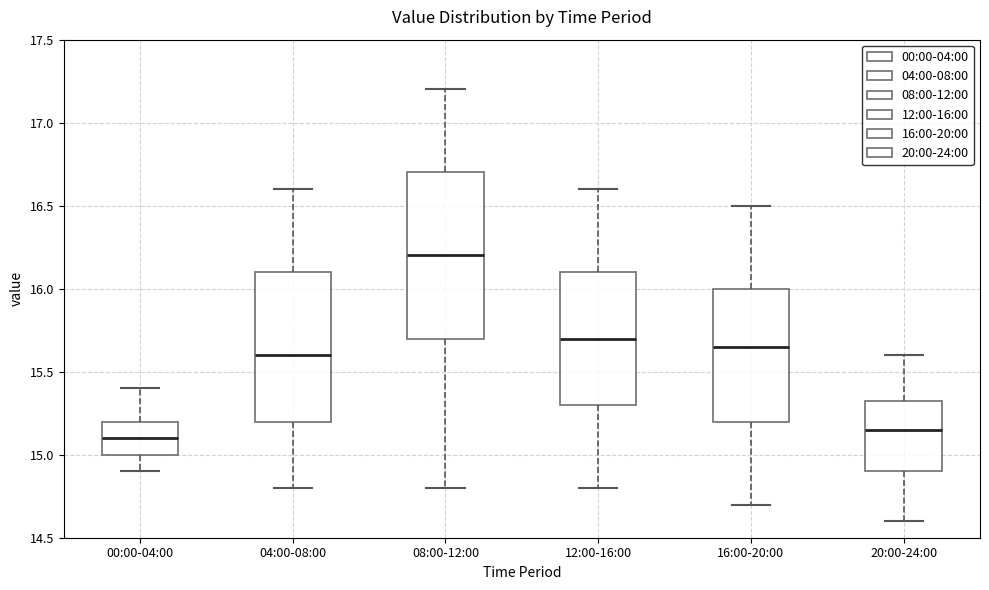

Reading left to right, transcribe this box plot: for each box, give where its median line is, the range the box spans, and where its two whiskers end, as read against the y-axis. The values are not printed on the chart, so give them approximately, as read against the axis.

00:00-04:00: median 15.10, box 15.00 to 15.20, whiskers 14.90 to 15.40
04:00-08:00: median 15.60, box 15.20 to 16.10, whiskers 14.80 to 16.60
08:00-12:00: median 16.20, box 15.70 to 16.70, whiskers 14.80 to 17.20
12:00-16:00: median 15.70, box 15.30 to 16.10, whiskers 14.80 to 16.60
16:00-20:00: median 15.65, box 15.20 to 16.00, whiskers 14.70 to 16.50
20:00-24:00: median 15.15, box 14.90 to 15.35, whiskers 14.60 to 15.60